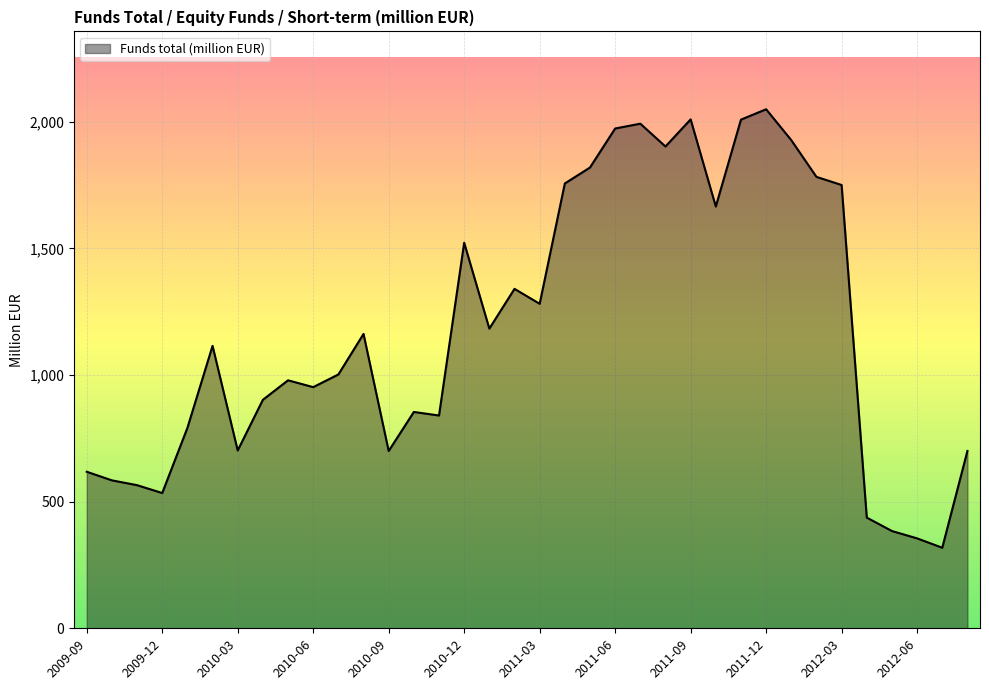

What is the difference between the maximum and minimum values?

1731